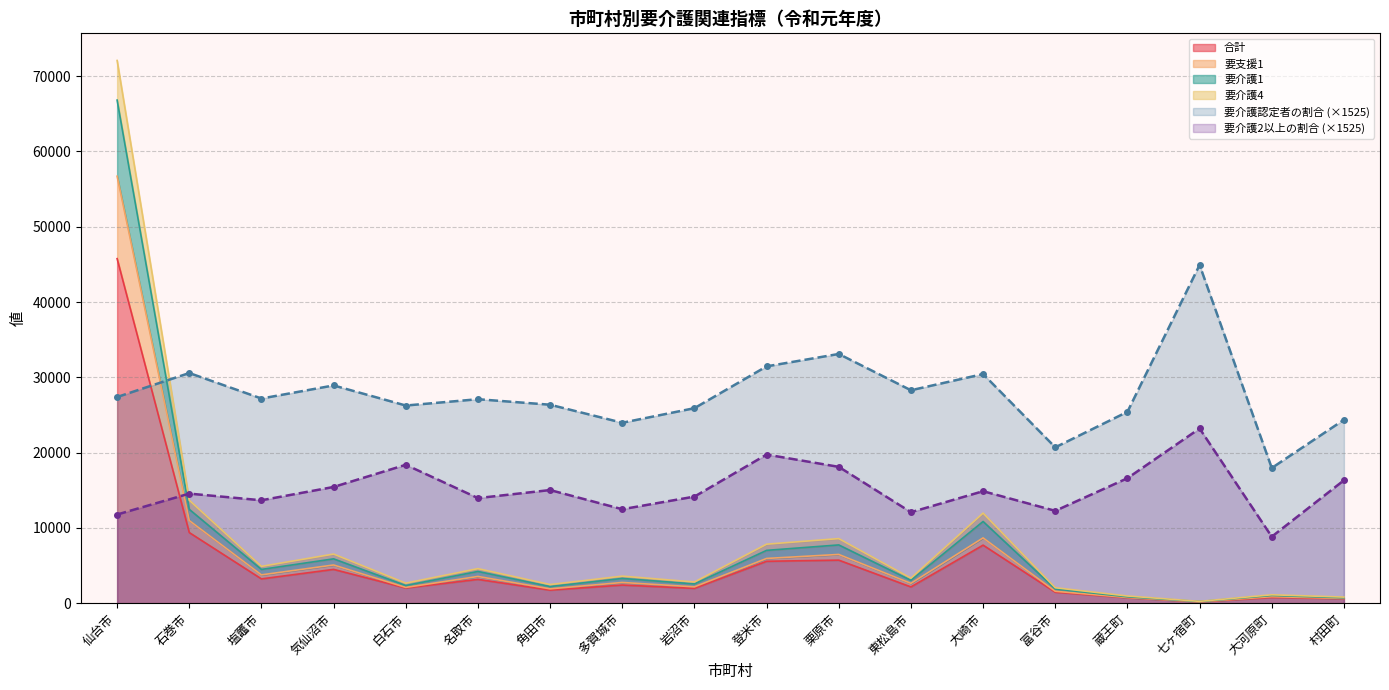

At which category is the sum across all series the highest?

仙台市